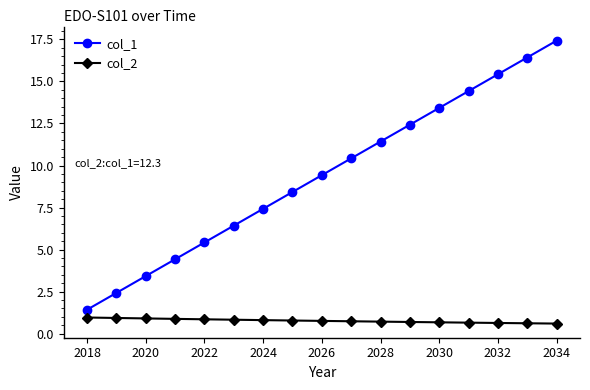

Does the chart have visible grid lines?

No